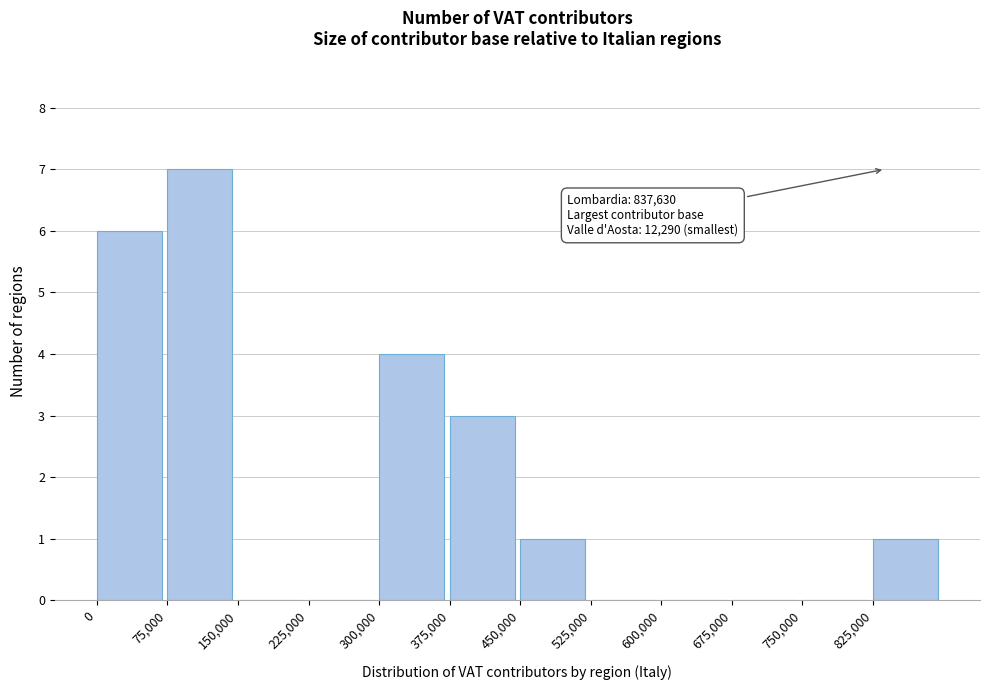

Which range on the x-axis has the tallest bar?

75000 to 150000